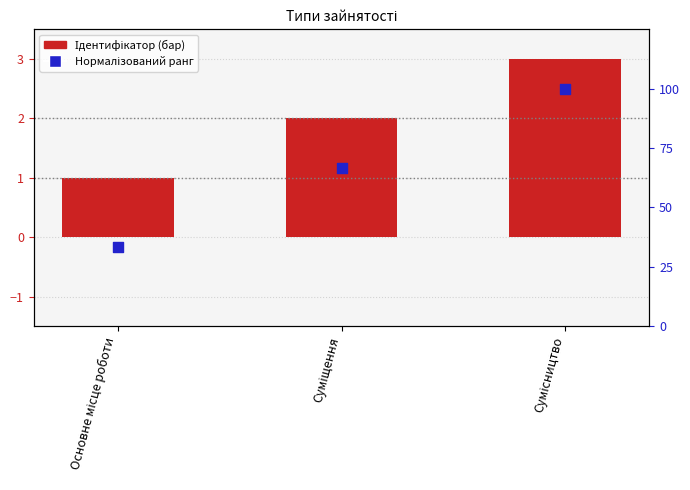

Which series has the largest Y range (max minus min)?

Нормалізований ранг